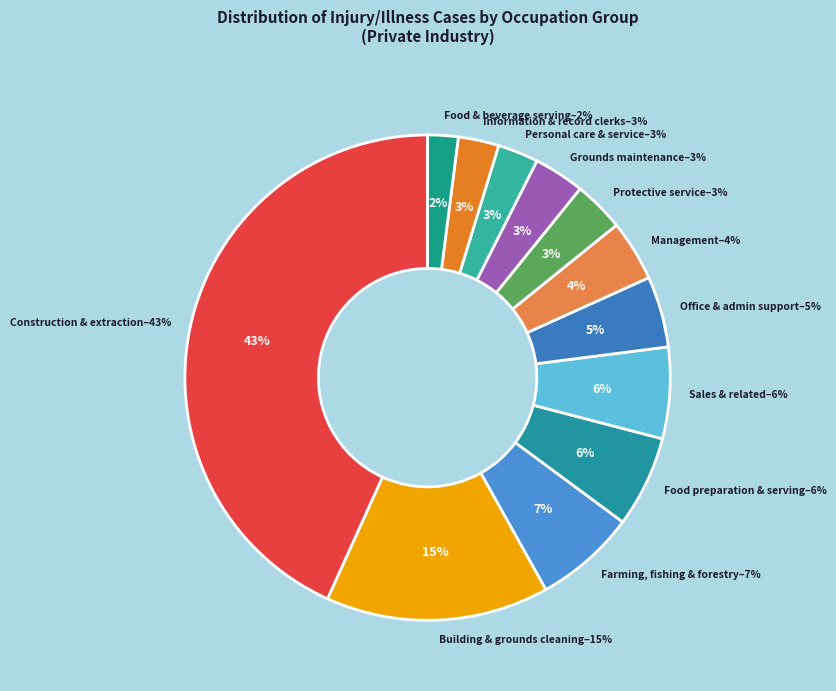

Is there a majority slice in this chart?

No